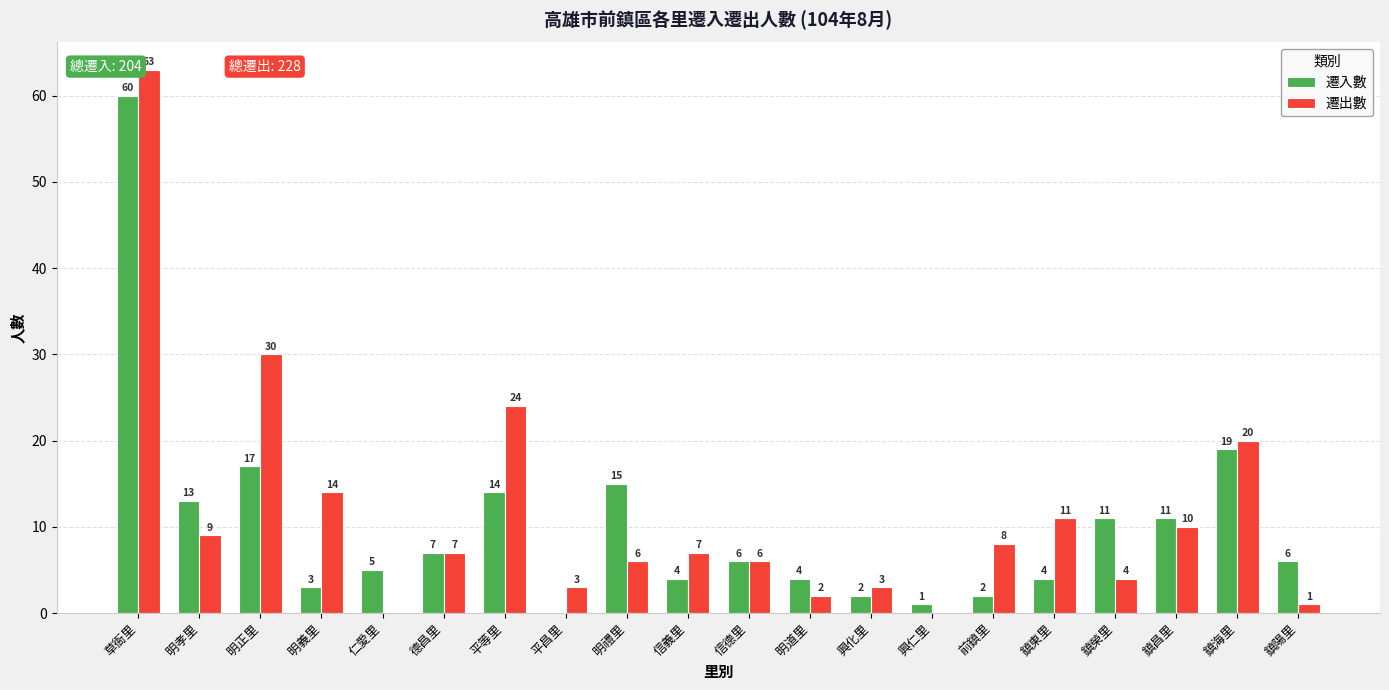

How many categories are shown in the chart?

20